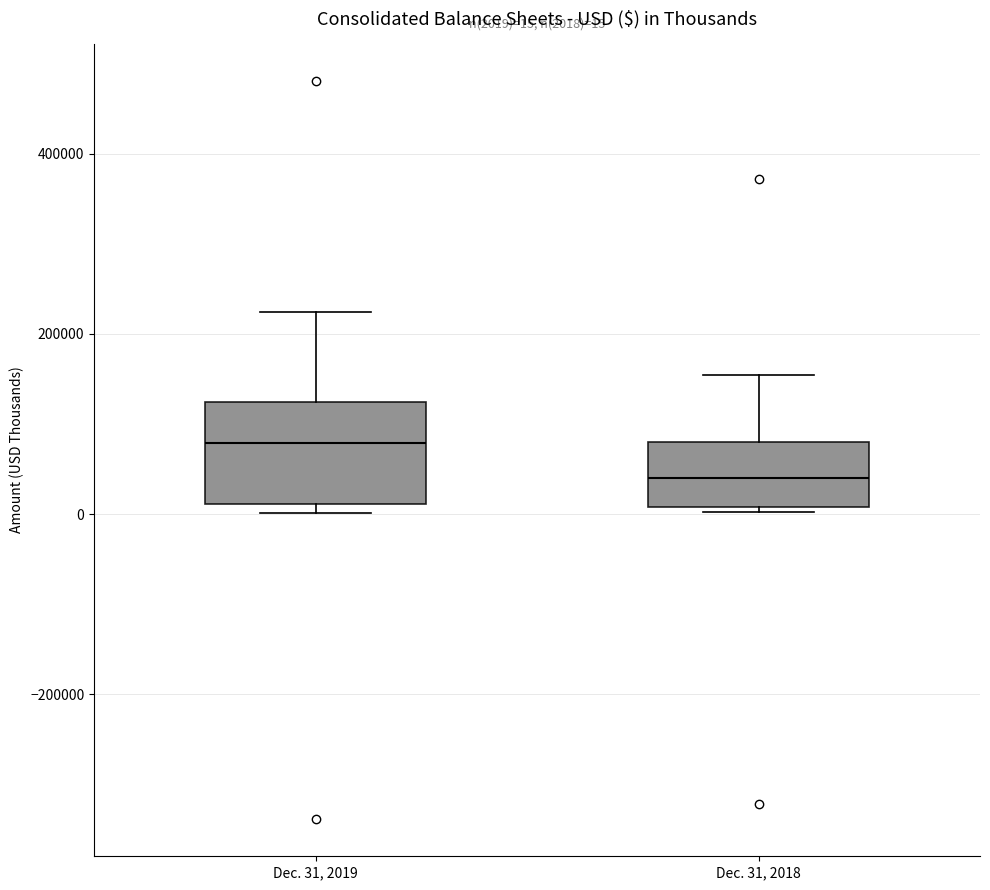

Which box has the lowest median line?

Dec. 31, 2018